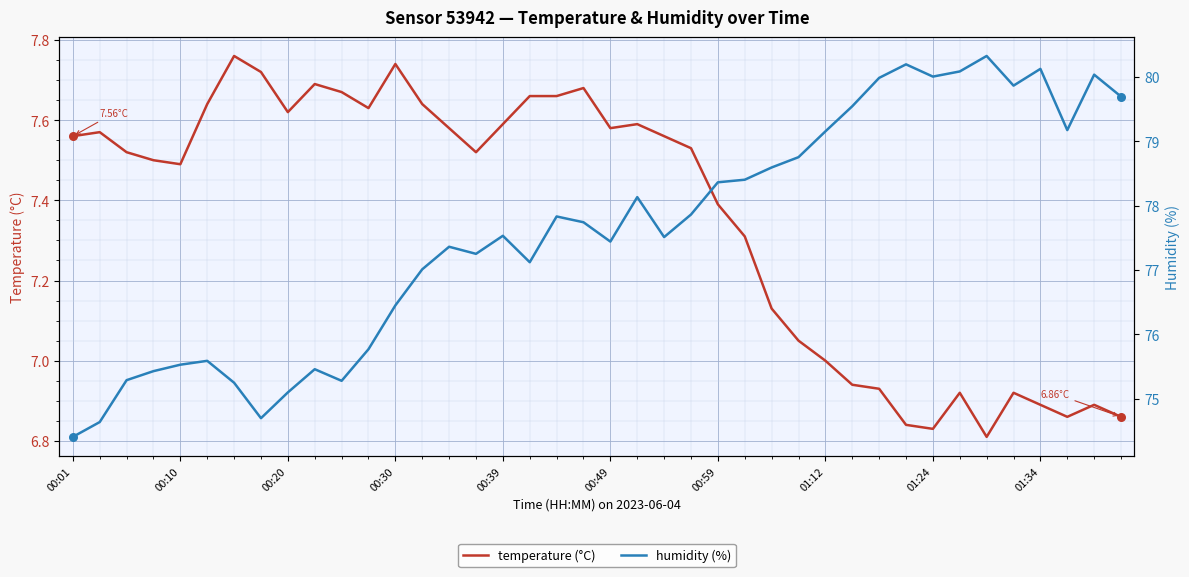

Which series reaches the maximum Y coordinate?

humidity (%)